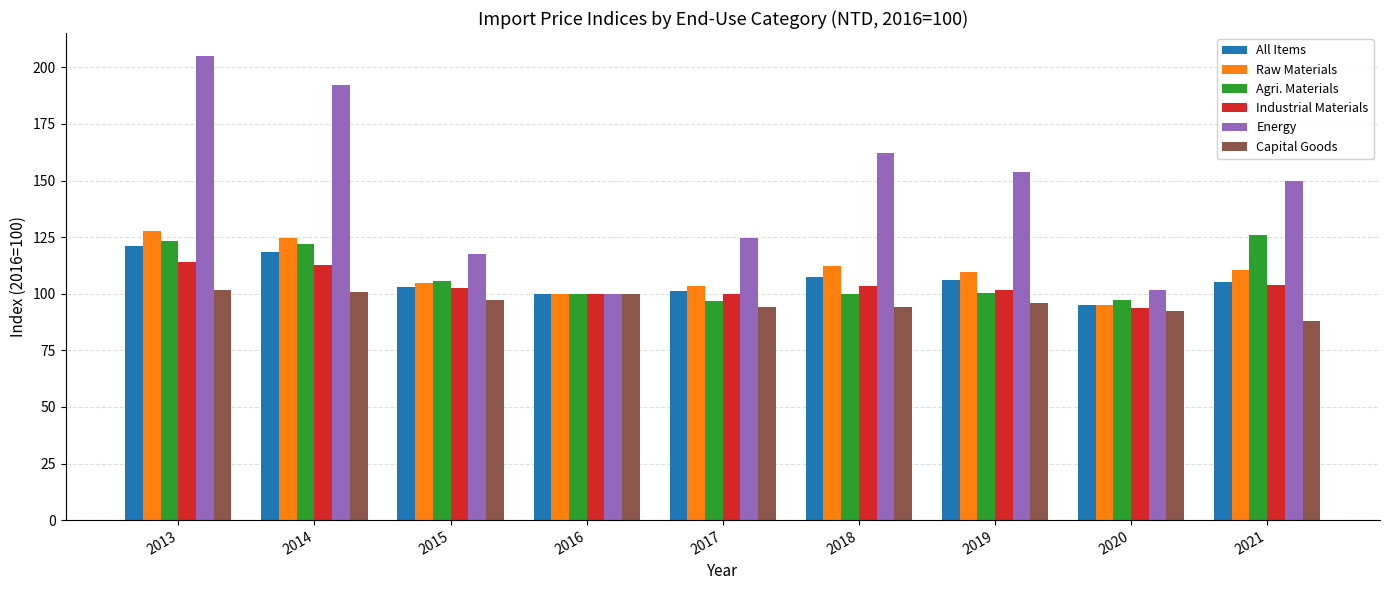

What are all the series names shown in the legend?

All Items, Raw Materials, Agri. Materials, Industrial Materials, Energy, Capital Goods